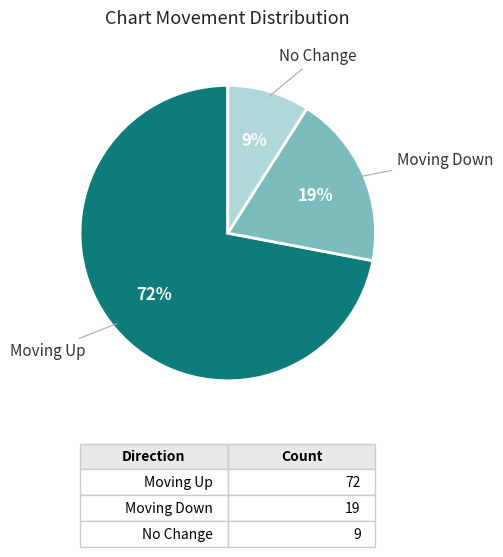

To the nearest percent, what is the difference between the largest and smallest slice percentages?

63%